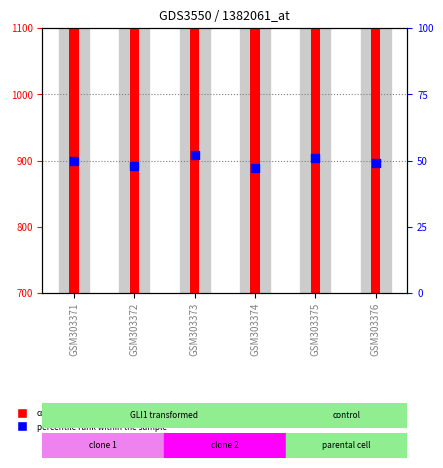

What is the total value across all series at GSM303374?

777